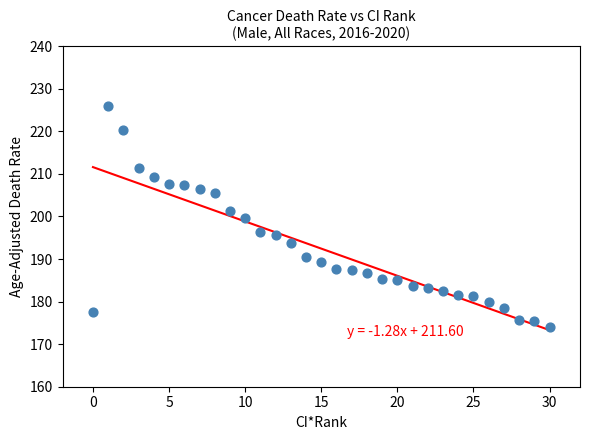

What is the range of Y values (max minus min)?

51.9